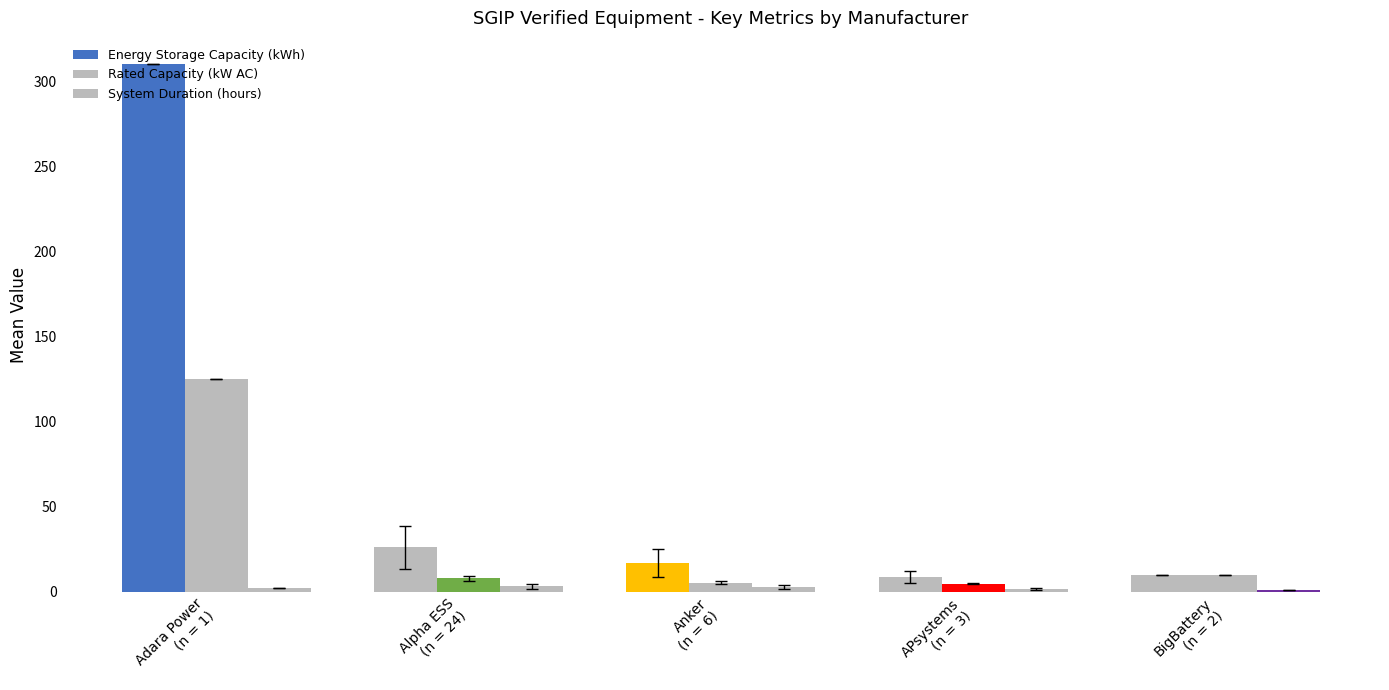

How many distinct data groups are displayed?

3